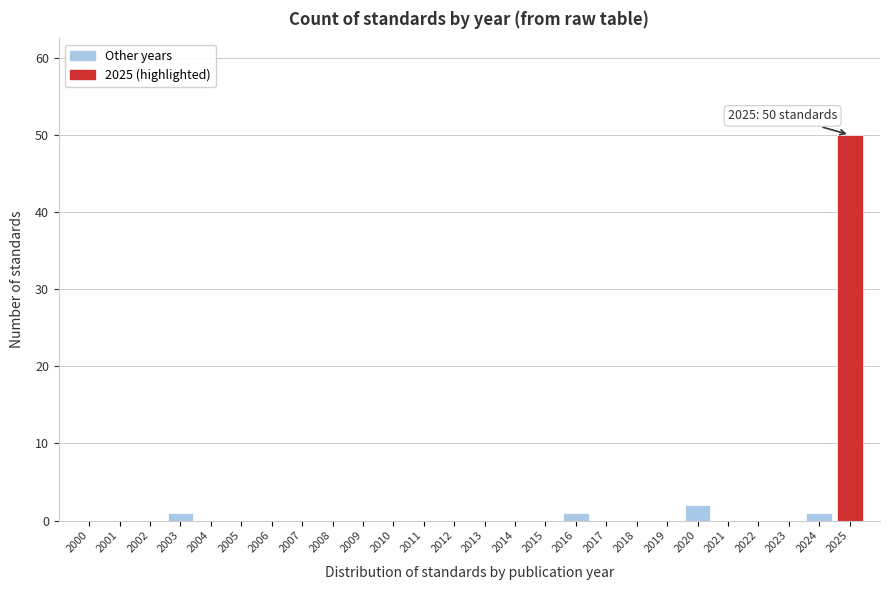

Reading left to right, transcribe all the data shown in this chart.

2000=0	2001=0	2002=0	2003=1	2004=0	2005=0	2006=0	2007=0	2008=0	2009=0	2010=0	2011=0	2012=0	2013=0	2014=0	2015=0	2016=1	2017=0	2018=0	2019=0	2020=2	2021=0	2022=0	2023=0	2024=1	2025=50